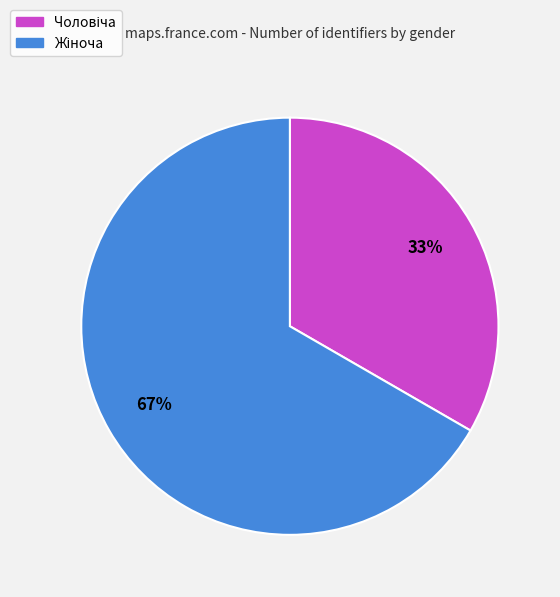

Is there any slice that represents more than half of the pie?

Yes